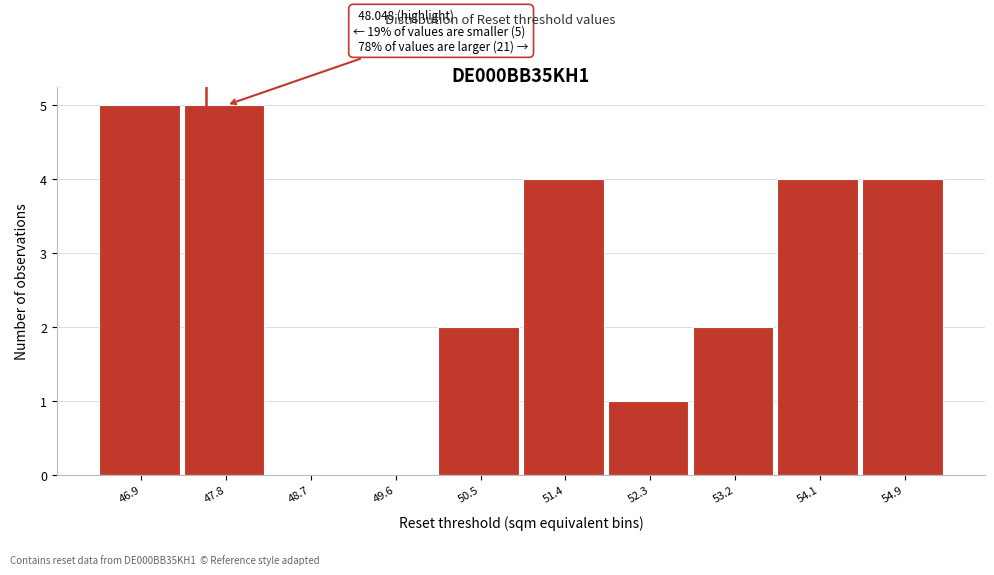

Reading left to right, extract all data points from this chart.

46.9=5	47.8=5	48.7=0	49.6=0	50.5=2	51.4=4	52.3=1	53.2=2	54.1=4	54.9=4